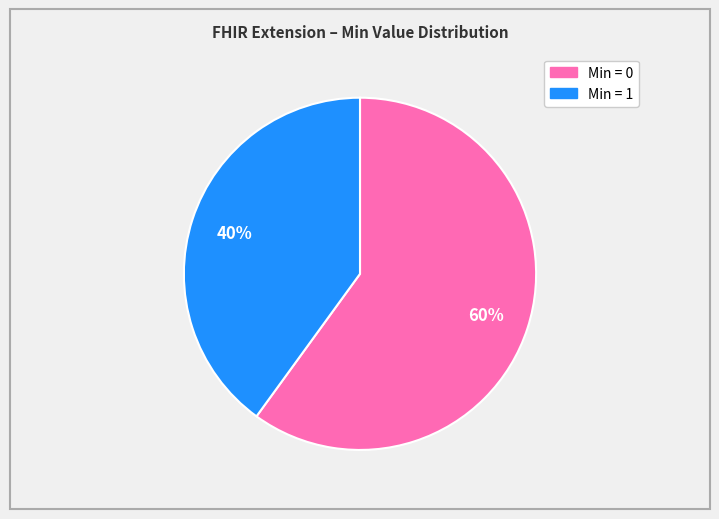

Is there a majority slice in this chart?

Yes